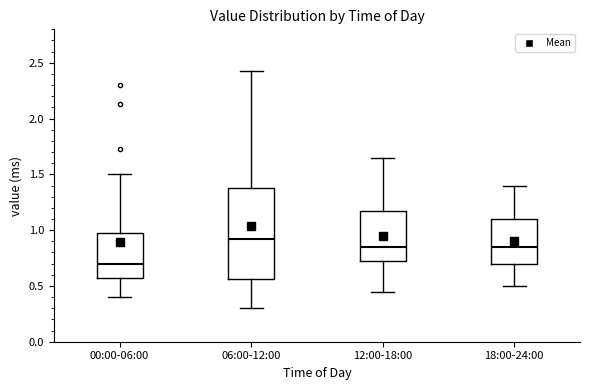

Comparing the boxes themselves (not the whiskers), which one is the tallest?

06:00-12:00